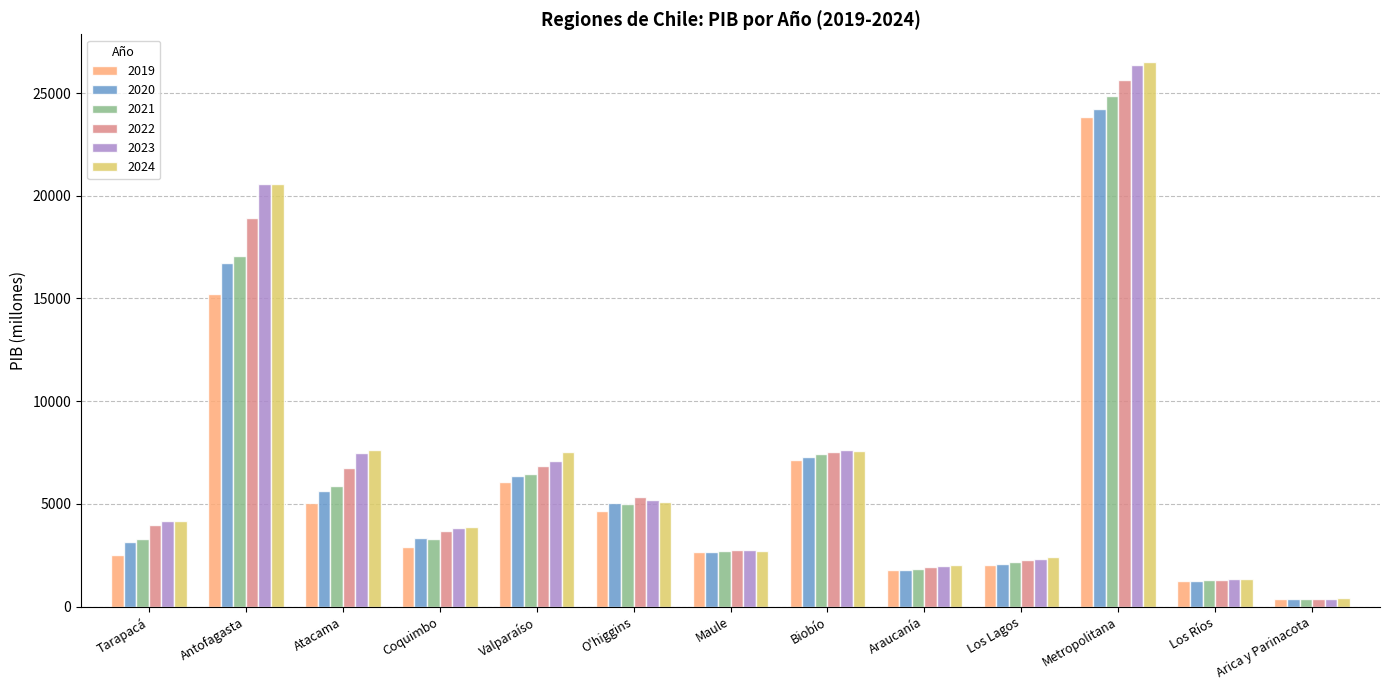

What is the label of the 13th bar from the left?

Arica y Parinacota